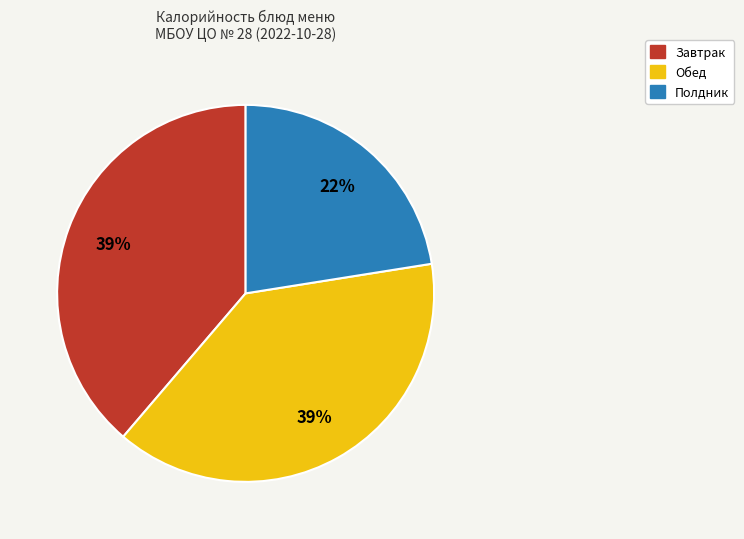

Does any single category account for the majority?

No